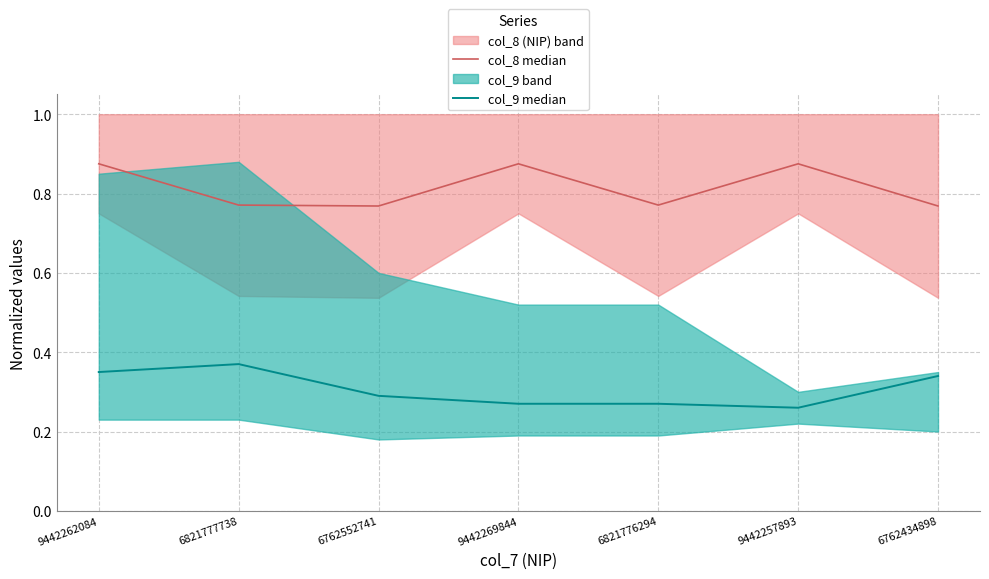

What is the sum of the col_9 median values at 6821777738 and 6762552741?

0.7